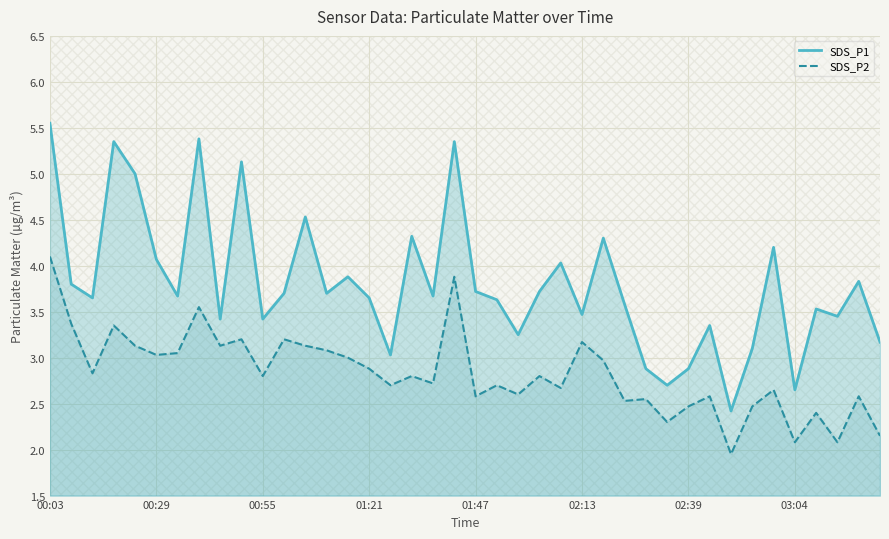

True or false: SDS_P2 has more than 0 interior local peaks.

True